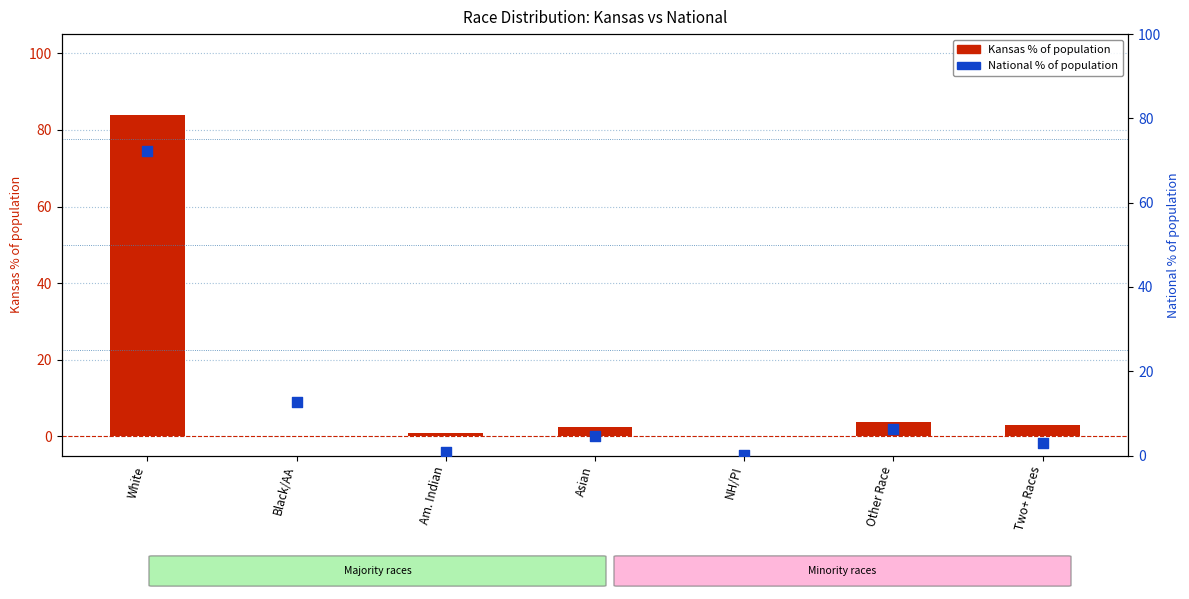

Which series has the largest total across all categories?

National %